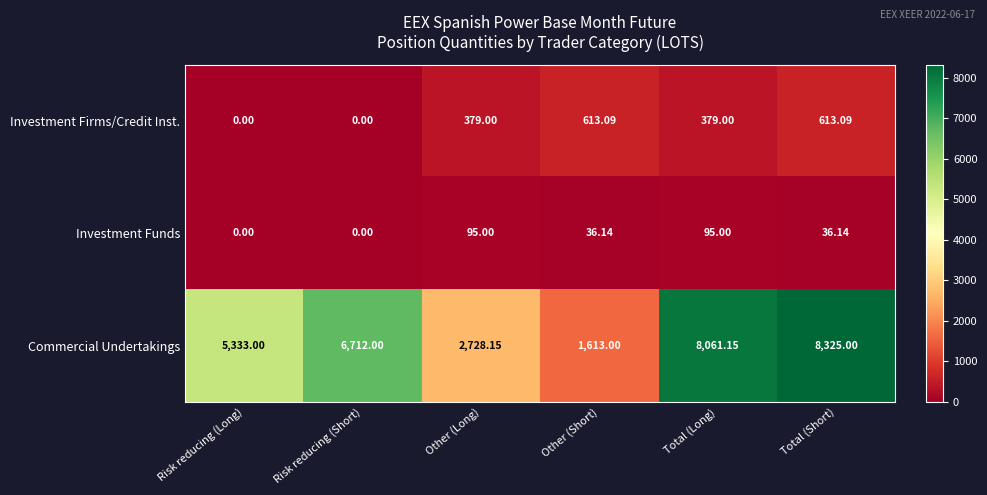

Which series has the largest total across all categories?

Commercial Undertakings